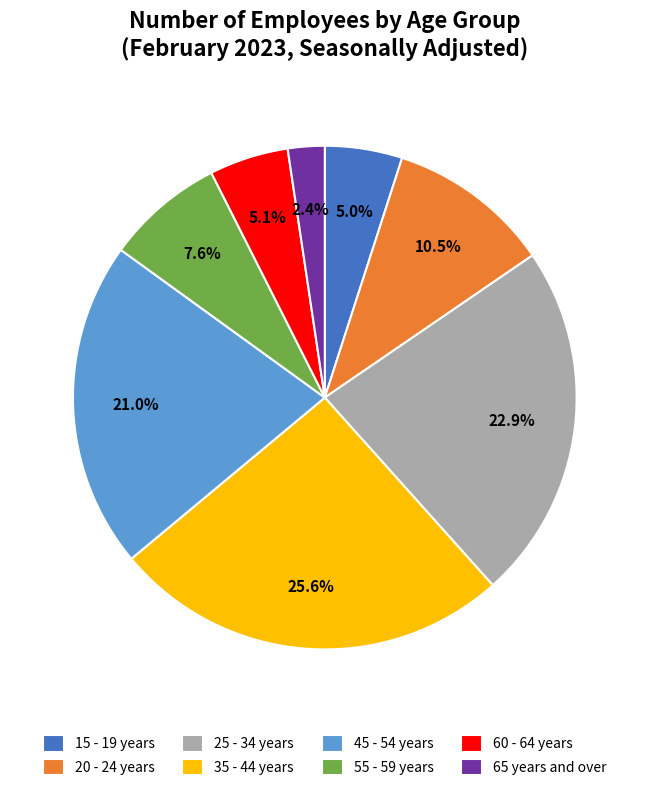

Combined, what portion of the pie is 55 - 59 years and 60 - 64 years?

12.7%